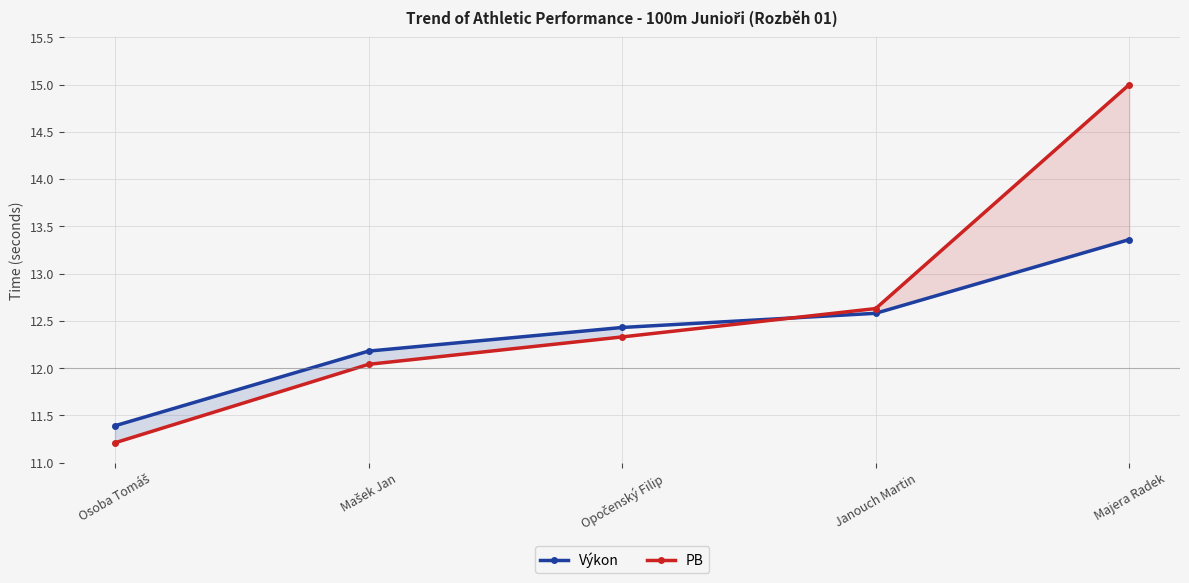

Which label corresponds to the smallest value in the chart?

Osoba Tomáš